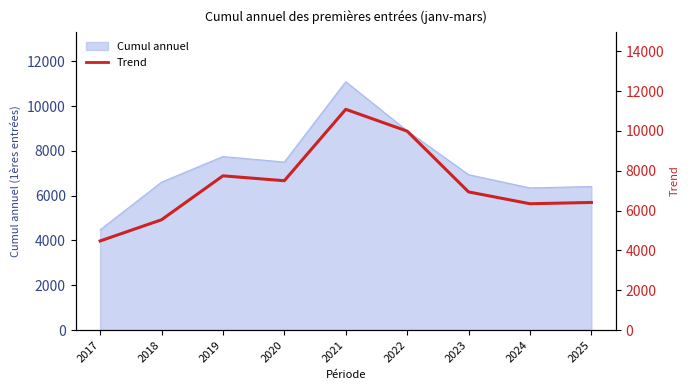

True or false: the data shows 2813 at 2021.

False